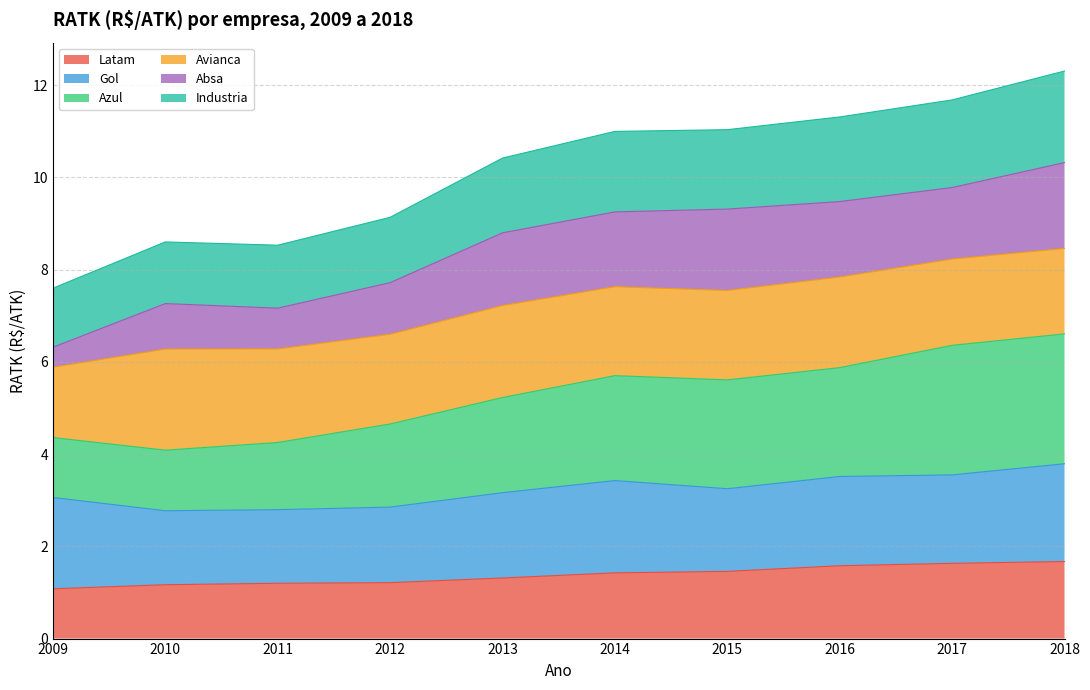

What is the average value of the Latam series?

1.4